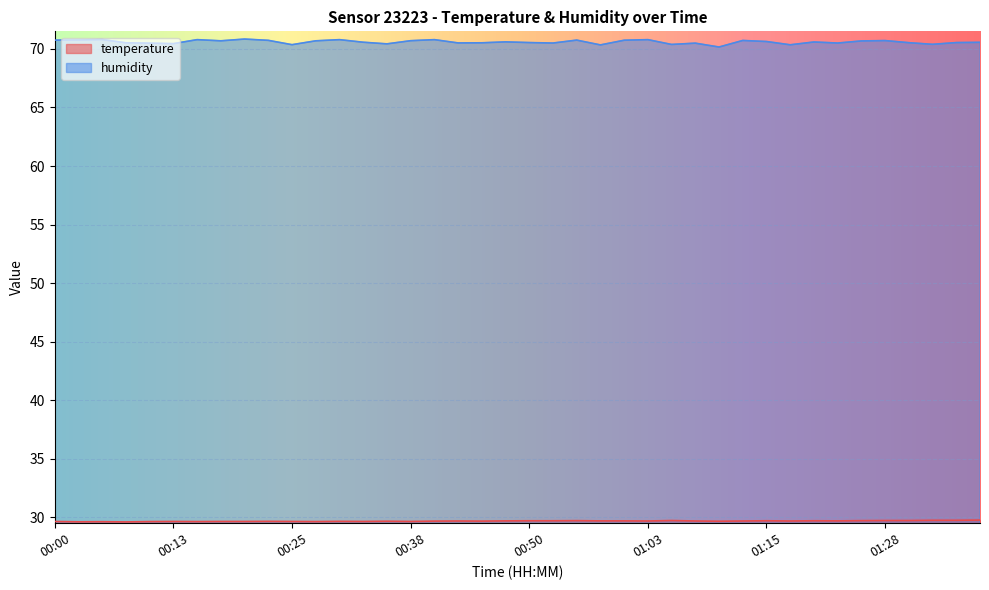

True or false: temperature and humidity intersect in this chart.

False